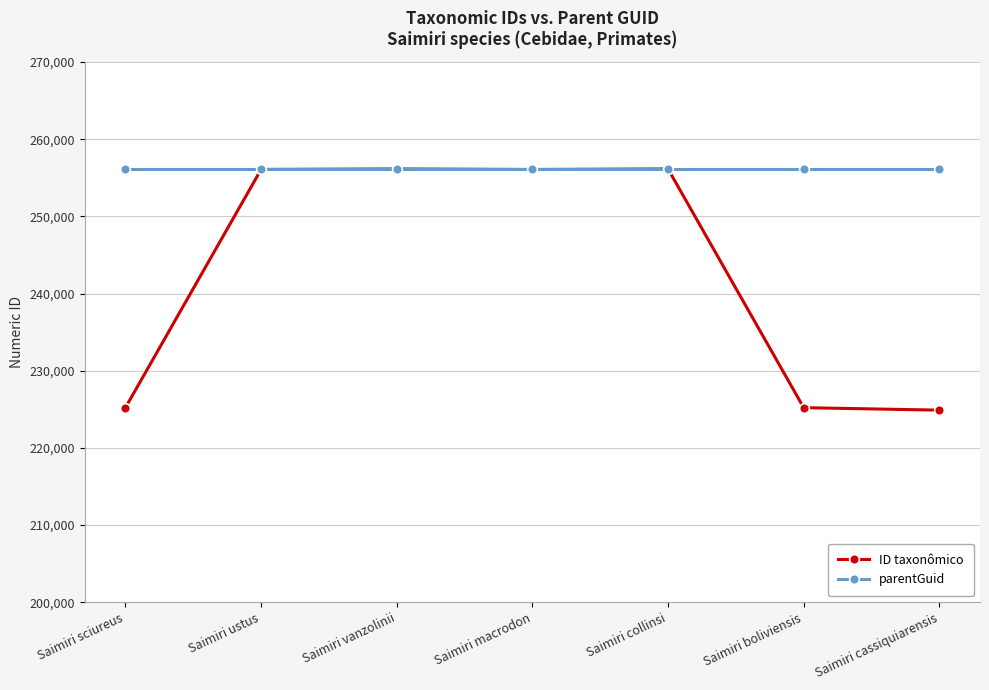

What is the minimum value for parentGuid?

256087